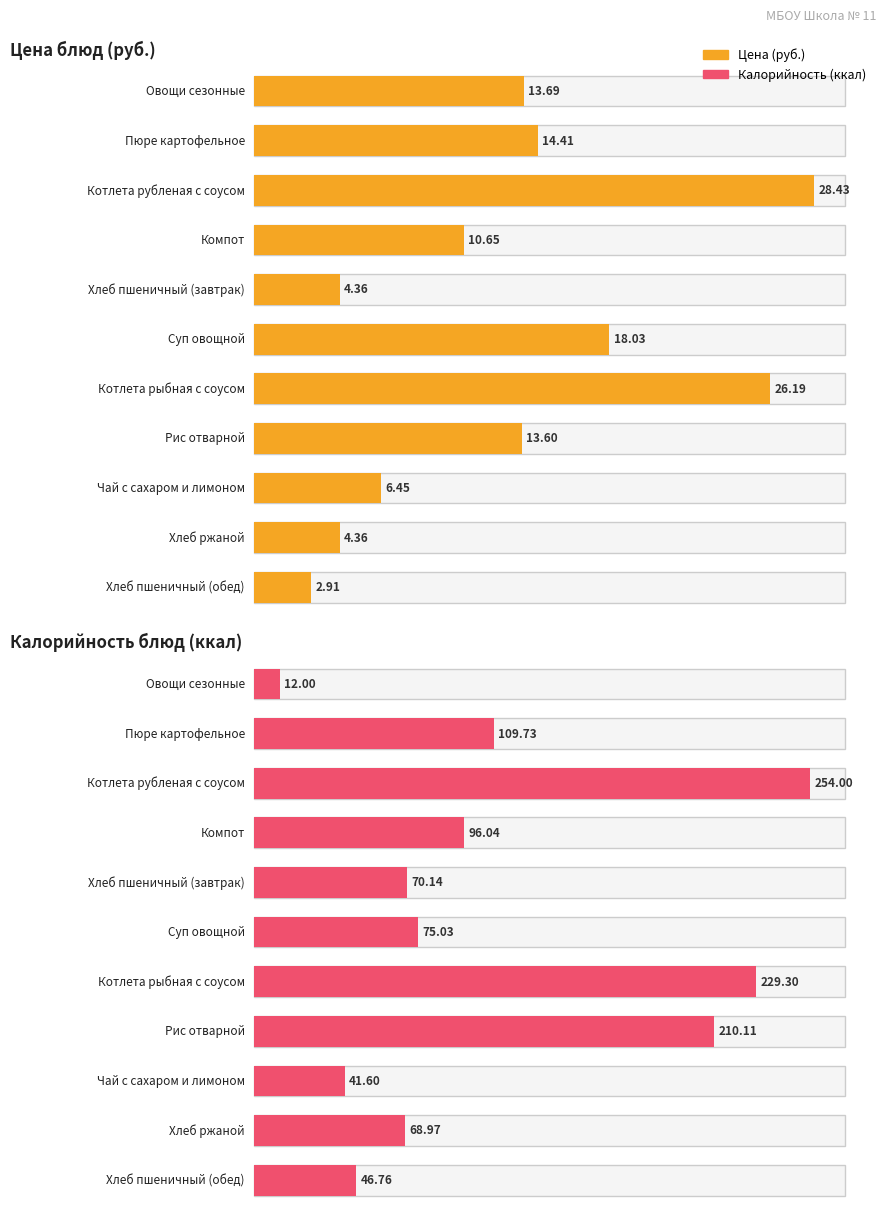

Which series changed the most between Пюре картофельное and Рис отварной?

Калорийность